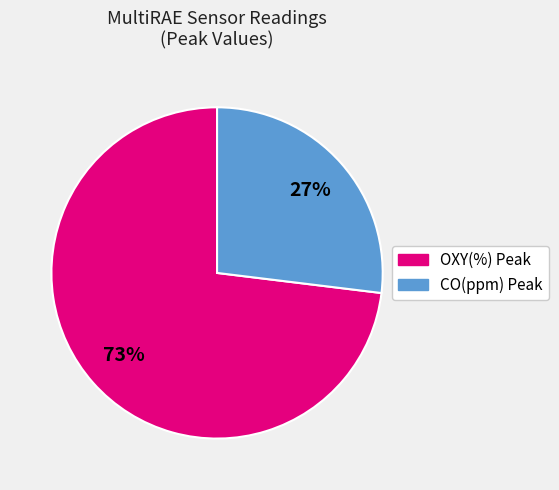

Is there any slice that represents more than half of the pie?

Yes